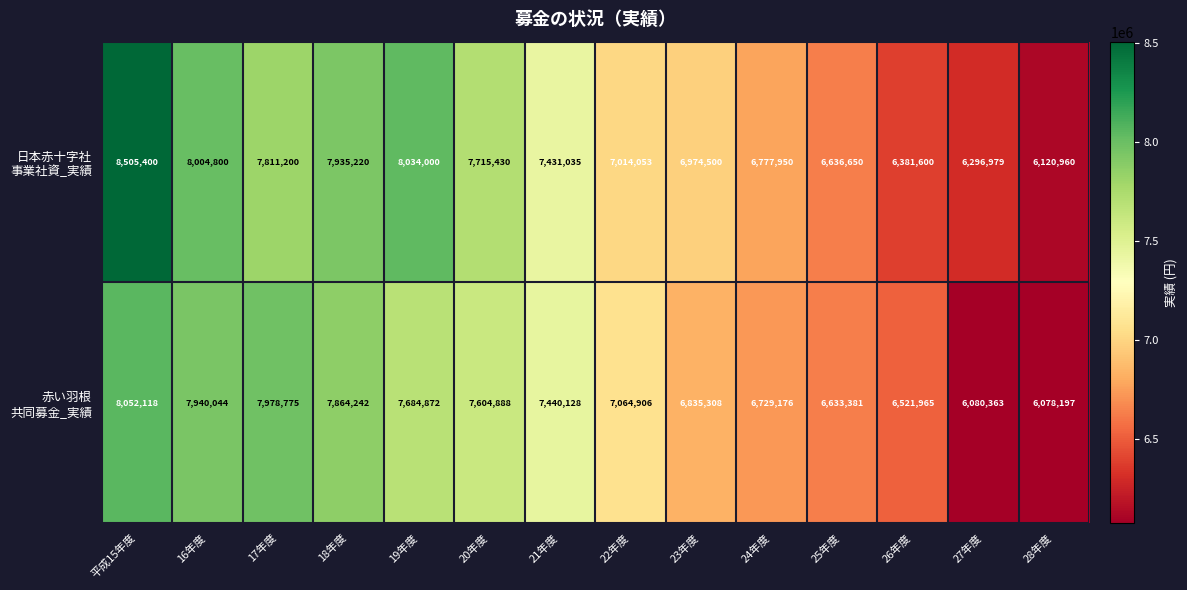

At which category is the sum across all series the highest?

平成15年度